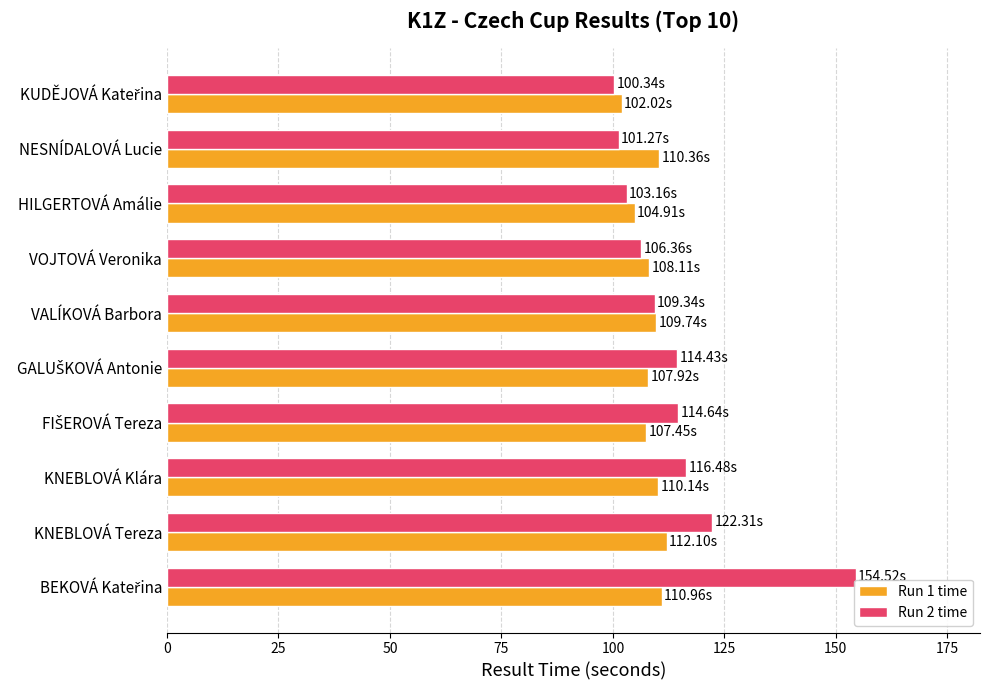

Rank the series by their maximum value, from highest to lowest.

Run 2 time, Run 1 time